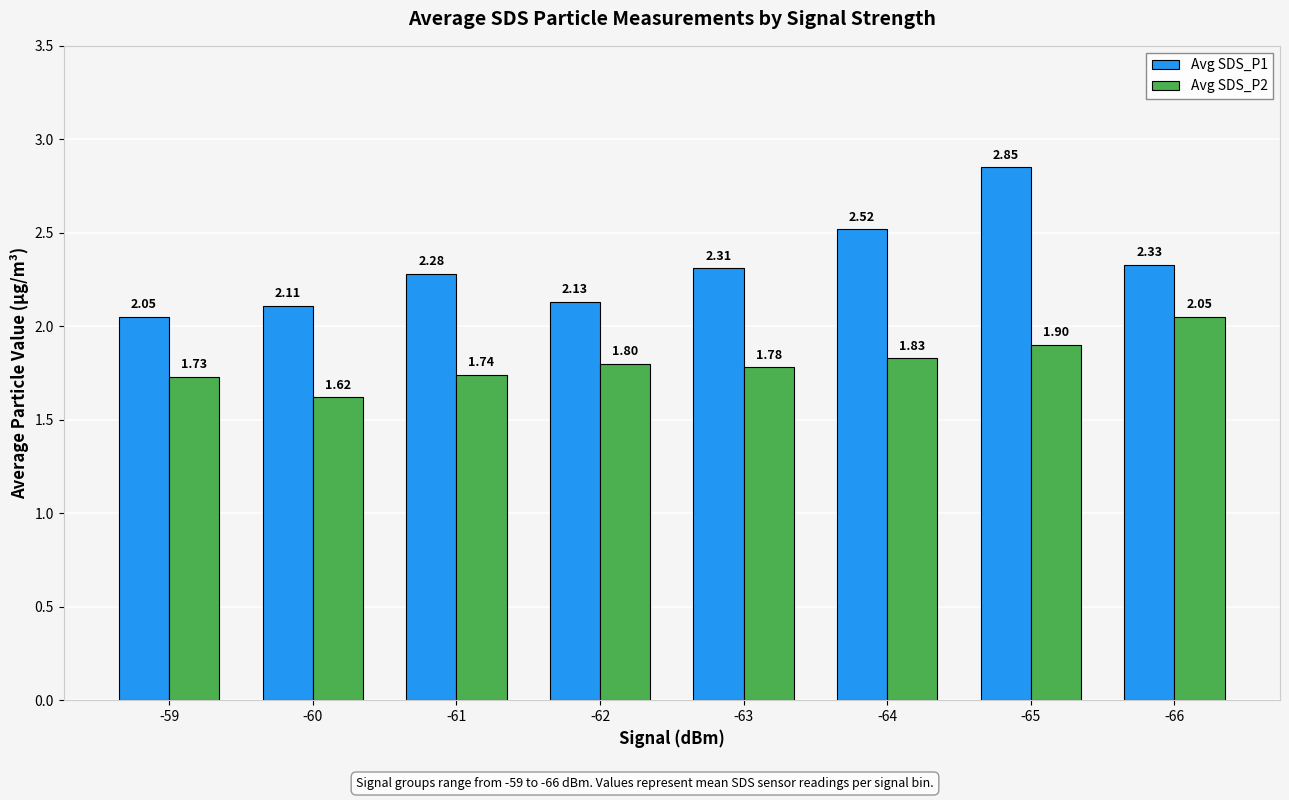

At which label is Avg SDS_P1 closest to 2?

-59